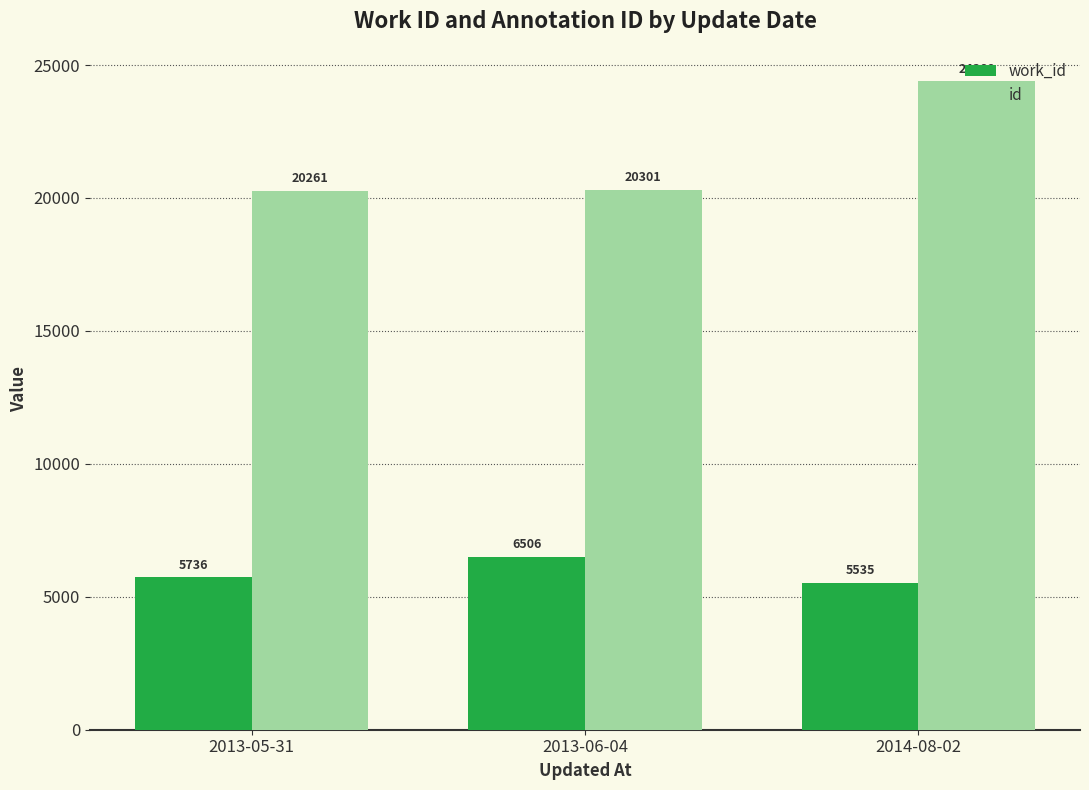

How many data points in work_id are less than 5736?

1